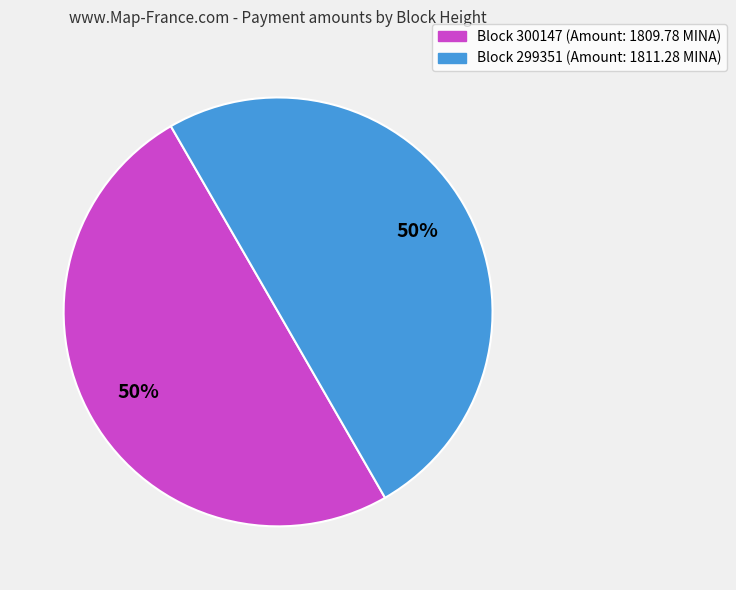

To the nearest percent, what is the average slice percentage?

50%